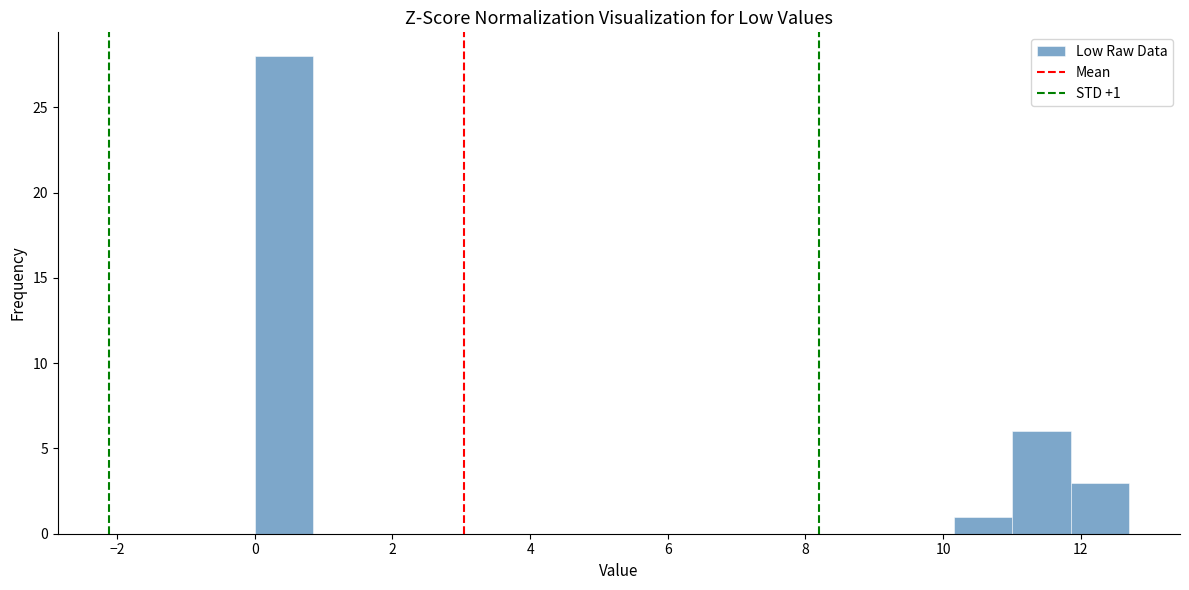

Over which range of the x-axis is the bar tallest?

0.0 to 0.8